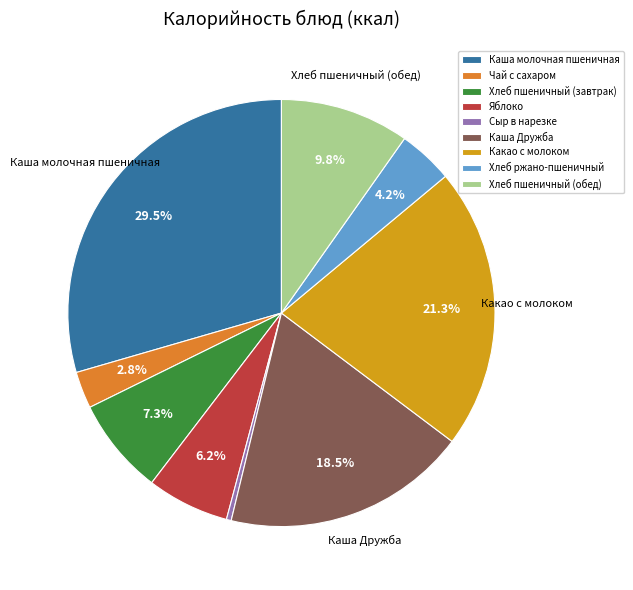

What is the total percentage of Хлеб пшеничный (завтрак) and Какао с молоком?

28.7%